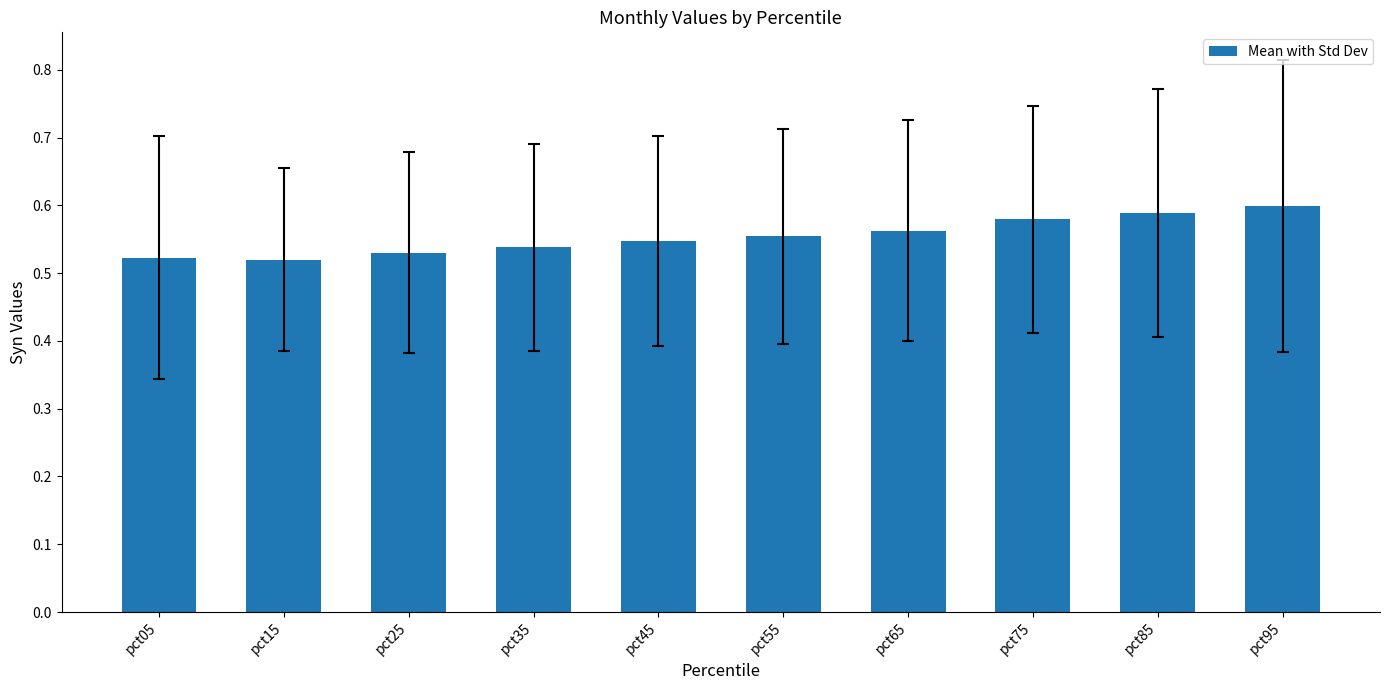

True or false: the data shows 0.8 at pct85.

False